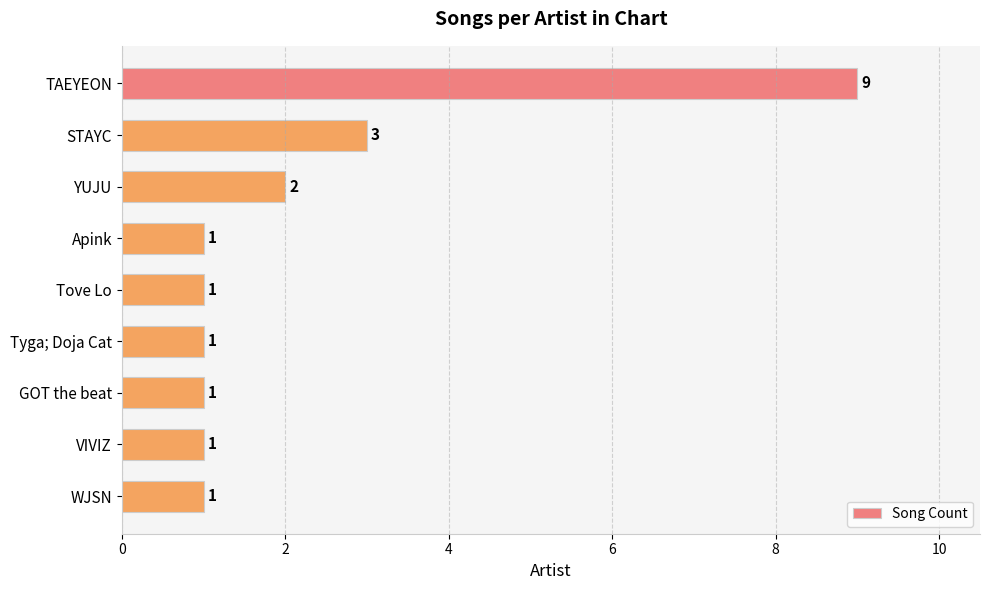

Reading top to bottom, transcribe all the data shown in this chart.

9	3	2	1	1	1	1	1	1